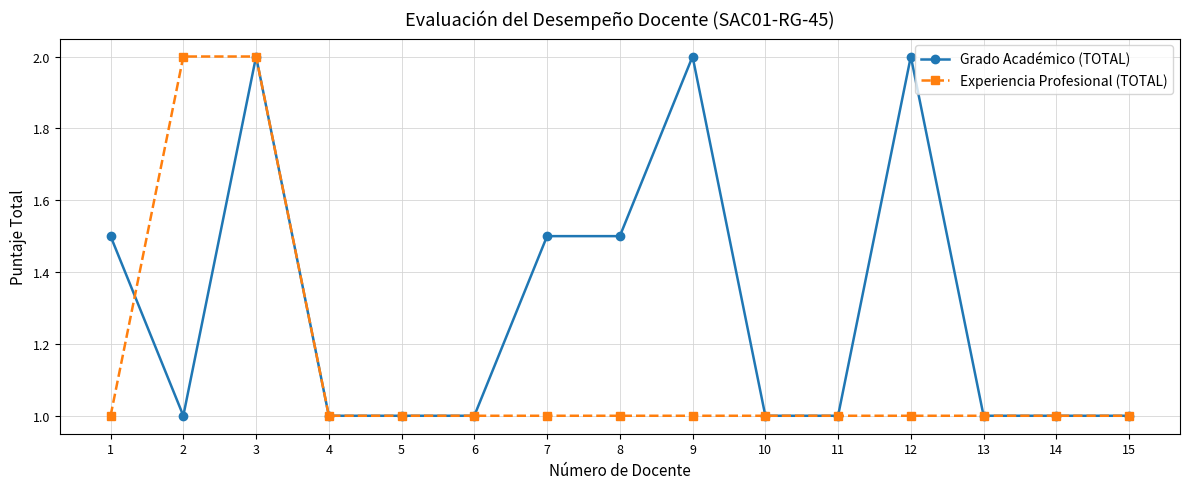

At which category is the sum across all series the highest?

3